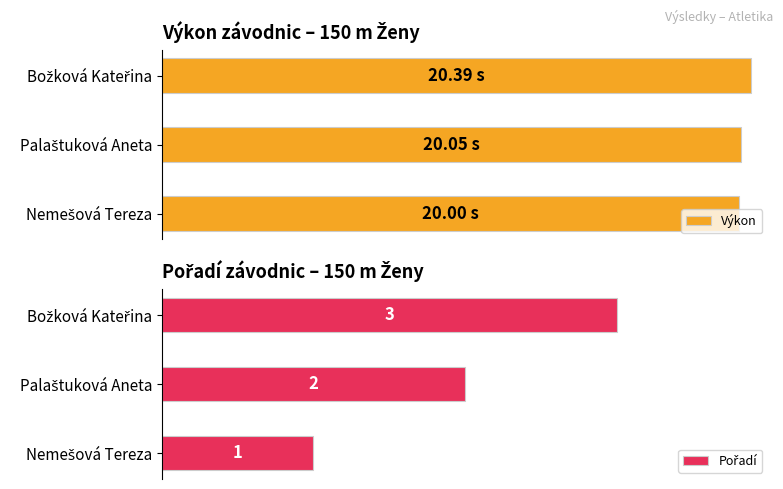

How many bars are there in total?

6